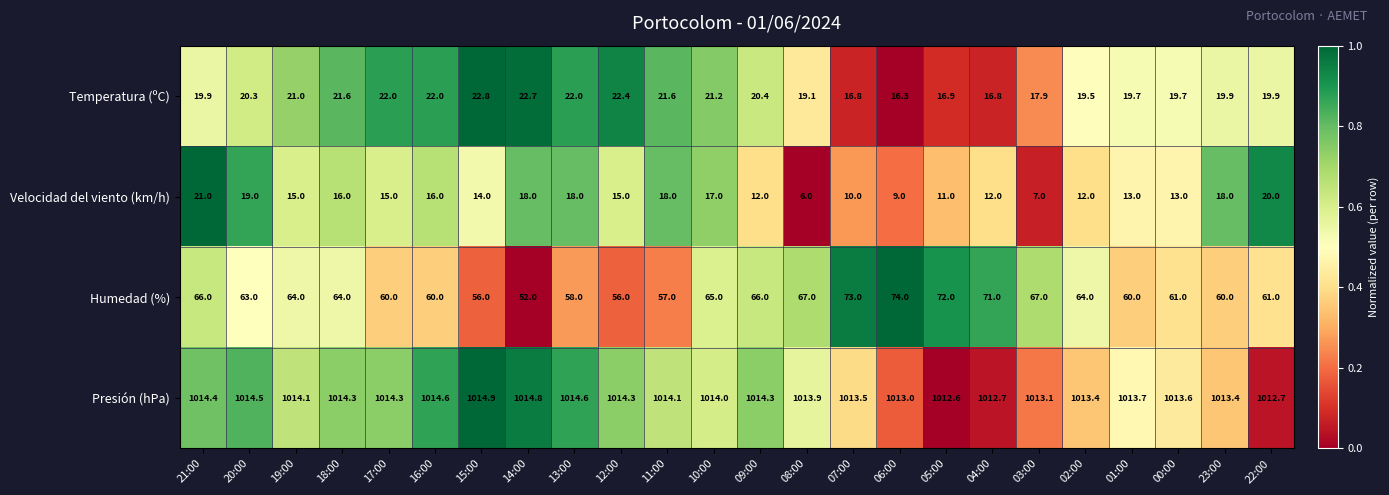

Which series has the widest spread of values?

Humedad (%)